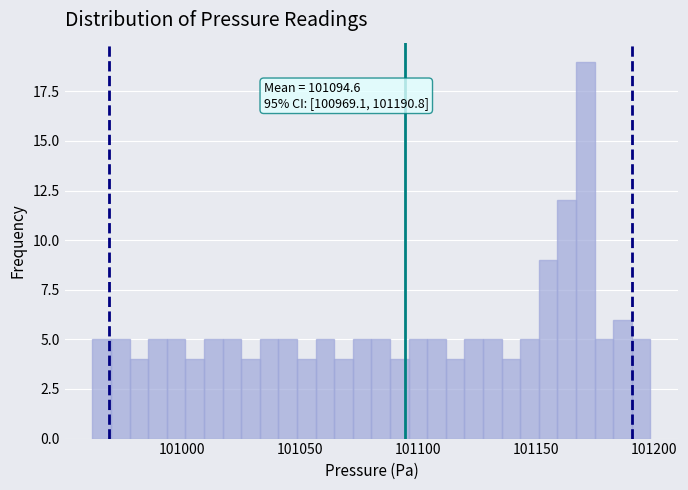

Around what value on the x-axis is the tallest bar? Give the approximate position of its centre, as read against the axis.

101170